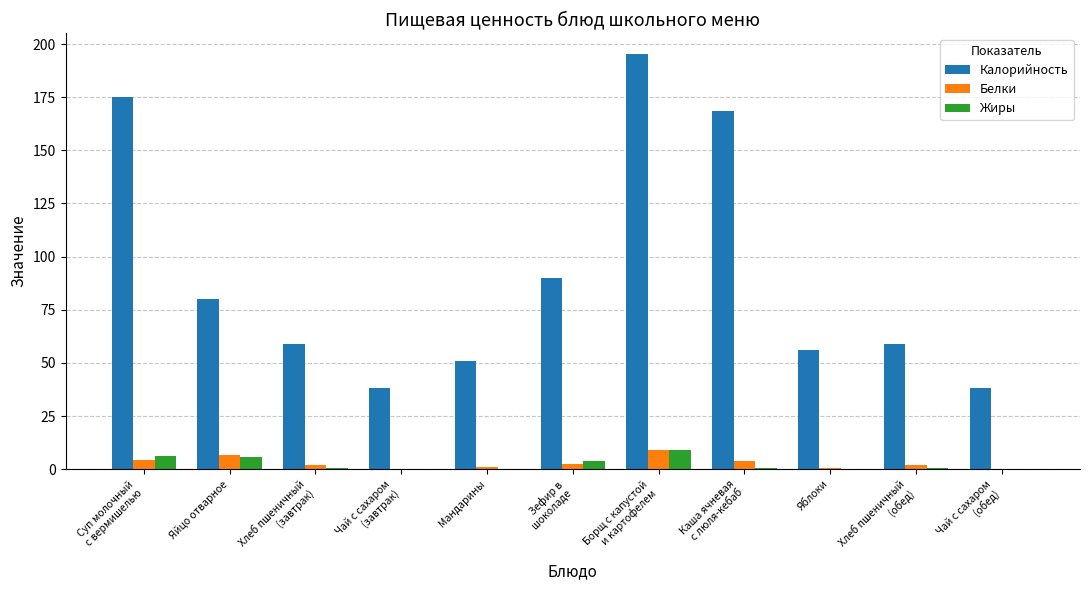

Which series has the largest total across all categories?

Калорийность